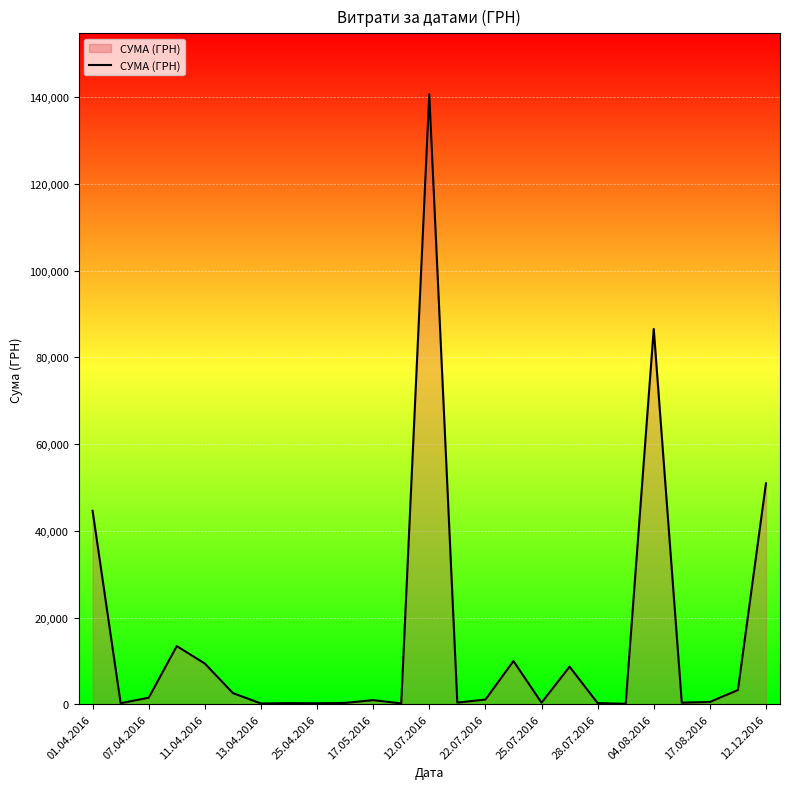

What is the maximum value shown in the chart?

140706.2